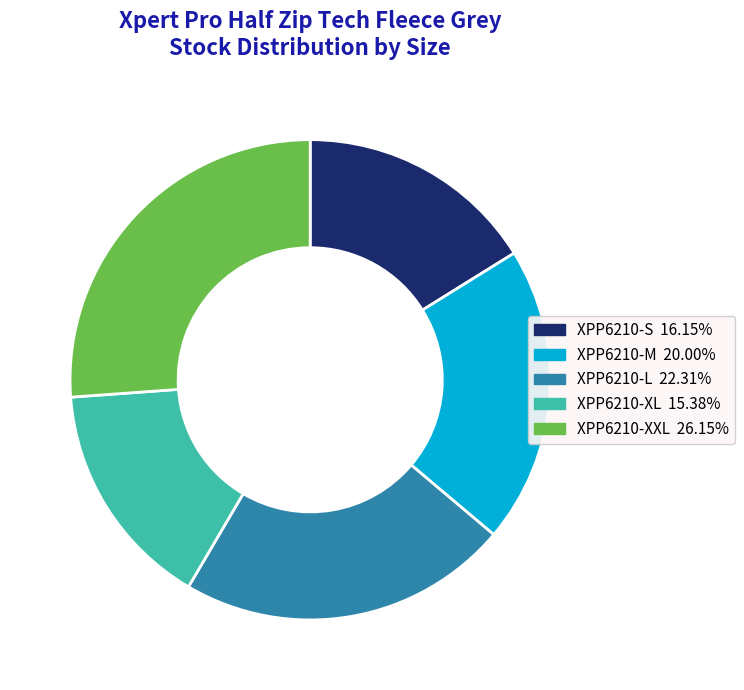

Is there any slice that represents more than half of the pie?

No